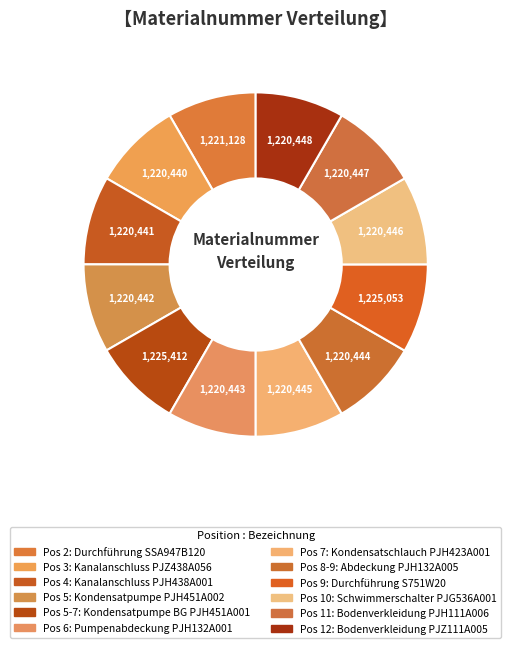

How many segments does this pie chart have?

12